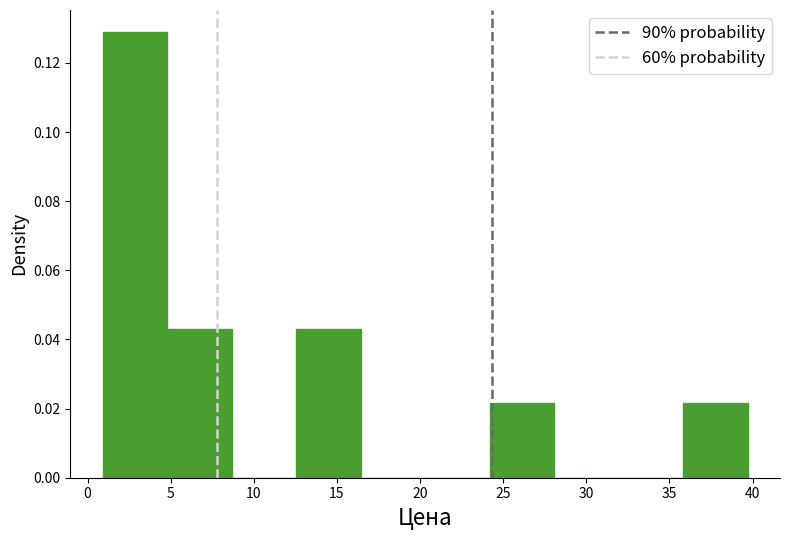

Which range on the x-axis has the tallest bar?

1.0 to 5.0